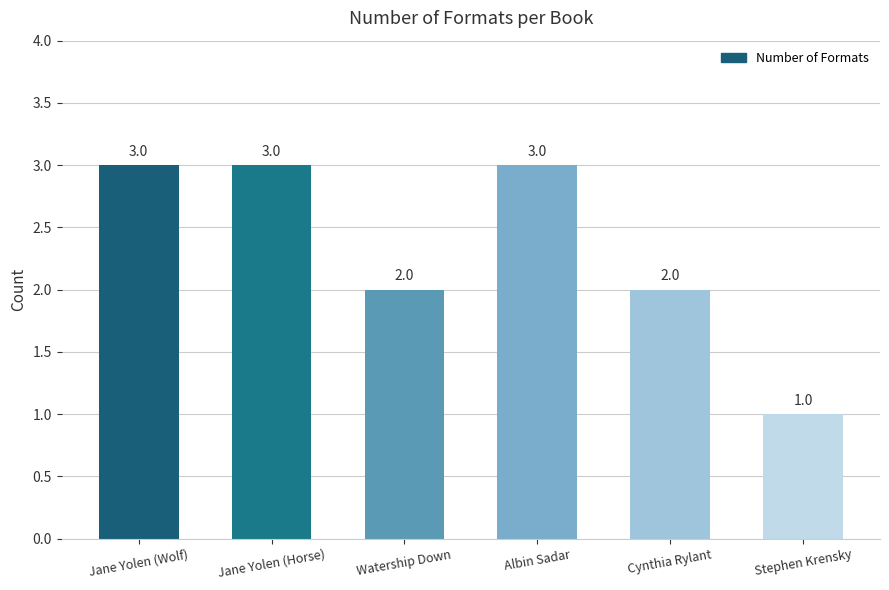

Which category has the lowest value across all series?

Stephen Krensky